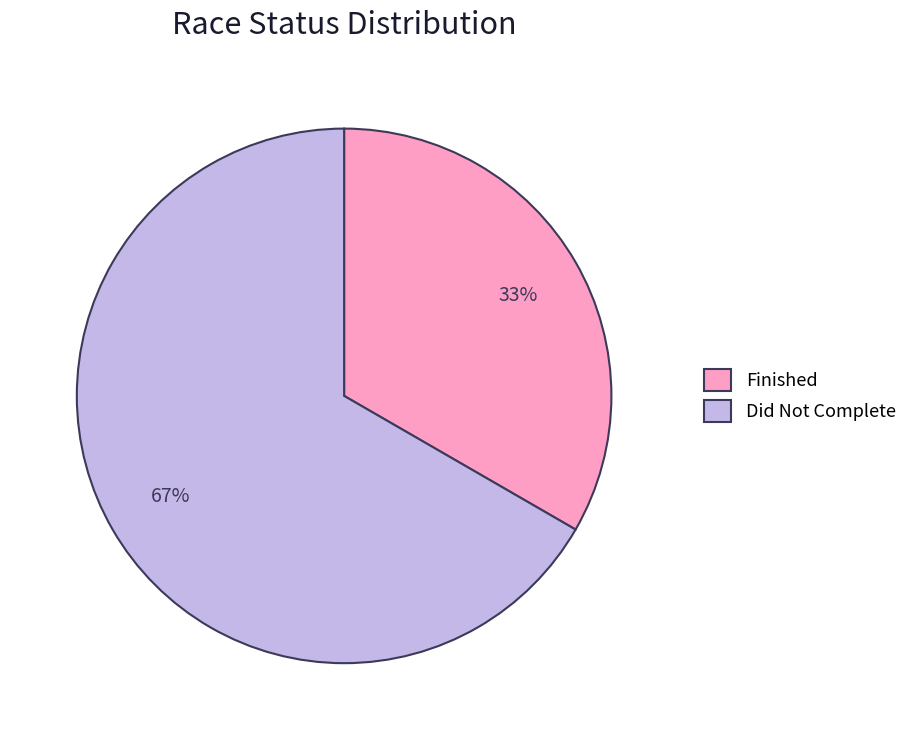

How many segments does this pie chart have?

2